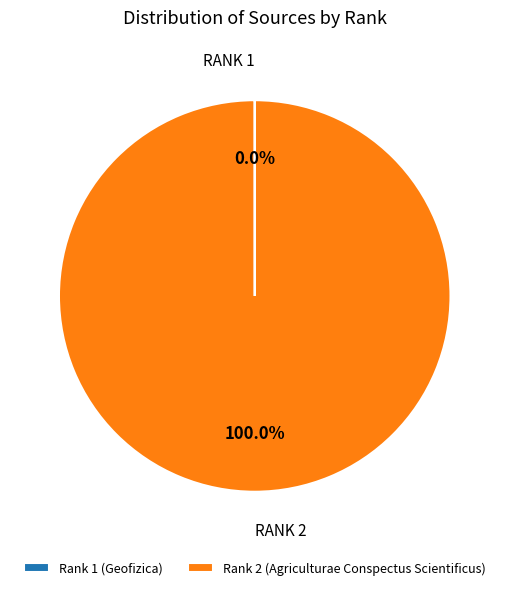

To the nearest percent, what is the average slice percentage?

50%